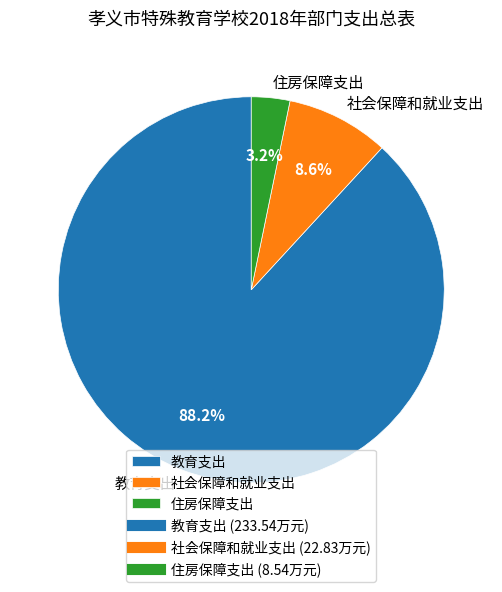

Is there a majority slice in this chart?

Yes